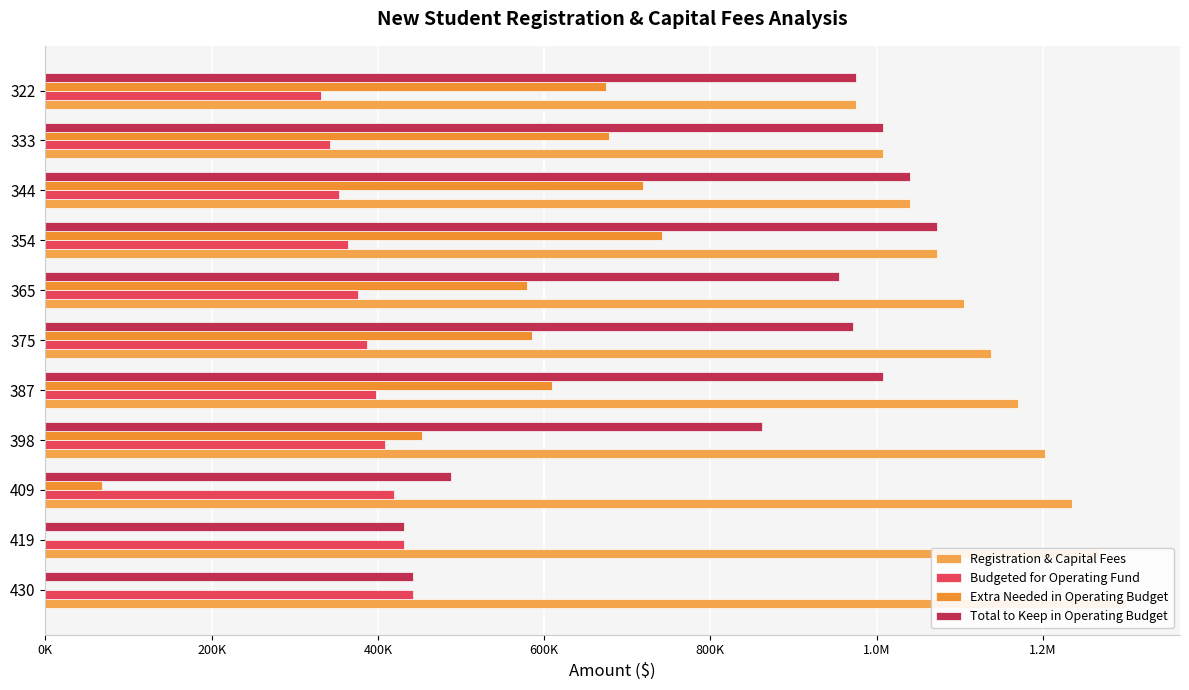

True or false: Registration & Capital Fees has a value of 1429725.6 at 344.

False